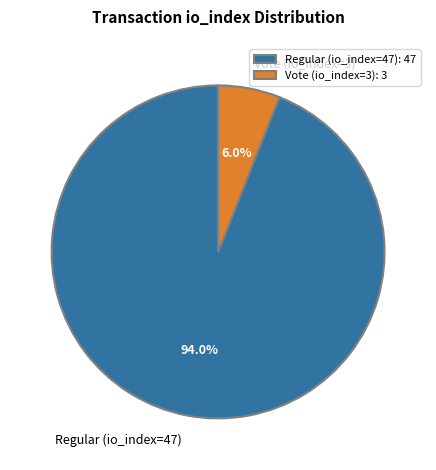

Combined, do Regular (io_index=47) and Vote (io_index=3) account for over 50%?

Yes